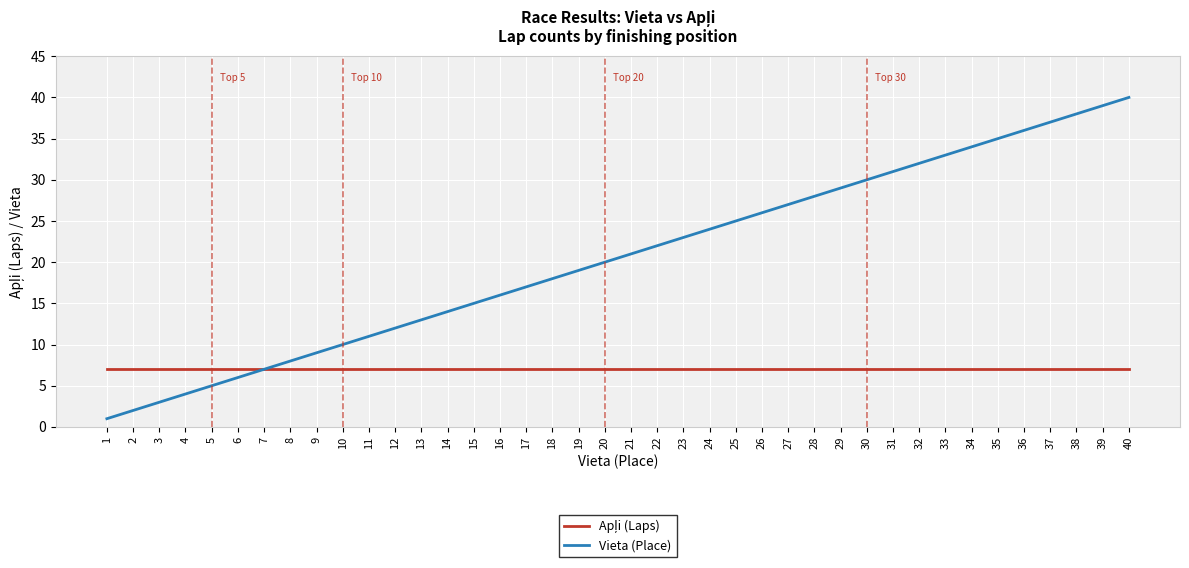

What is the difference between the highest and lowest values at 13?

6